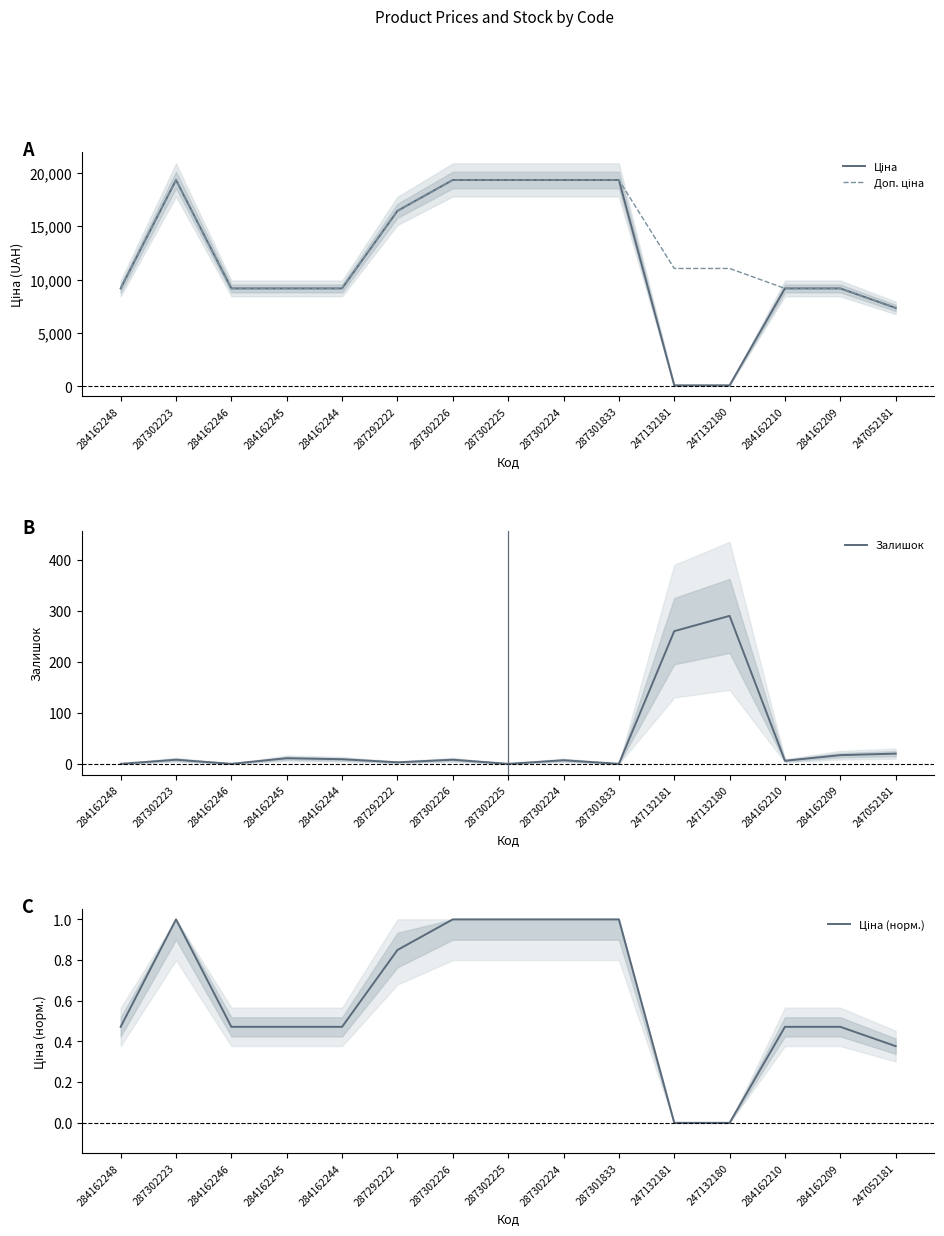

What is the label of the 8th point from the left?

287302225